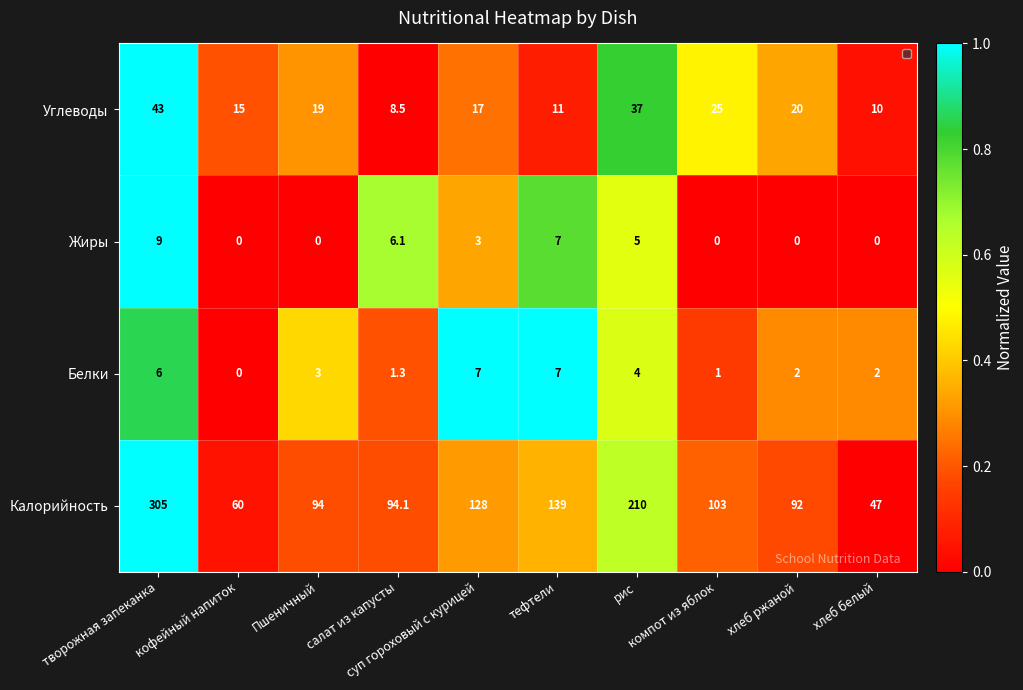

What is the total value across all series at хлеб ржаной?

114.0